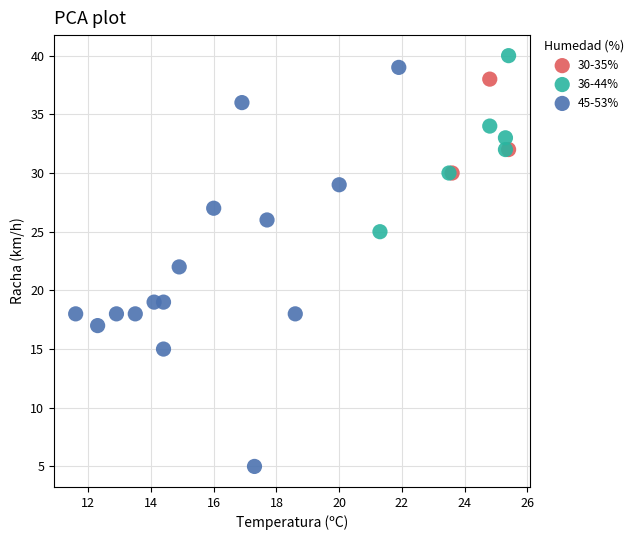

What are all the series names shown in the legend?

30-35%, 36-44%, 45-53%